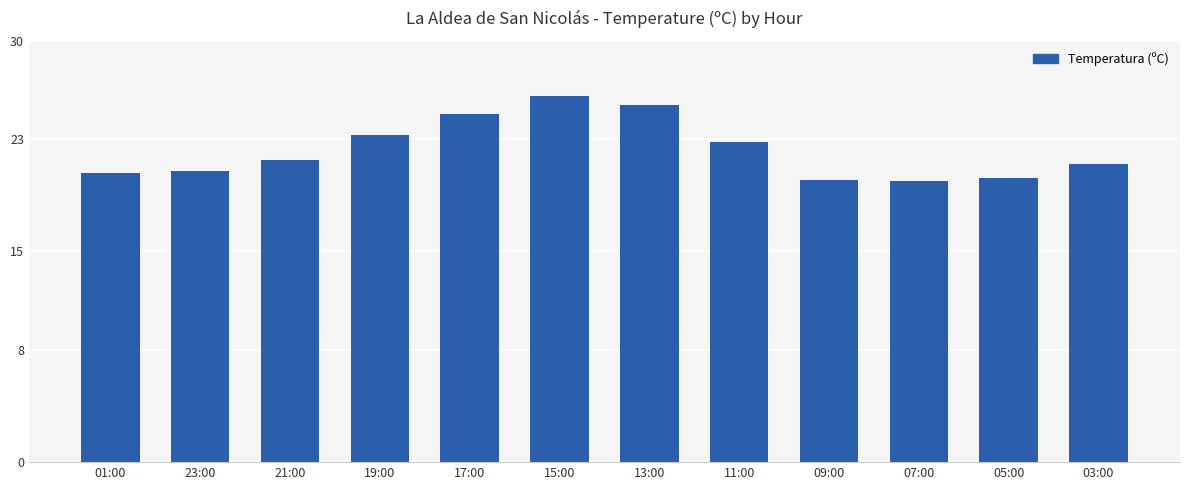

What is the maximum value shown in the chart?

26.1